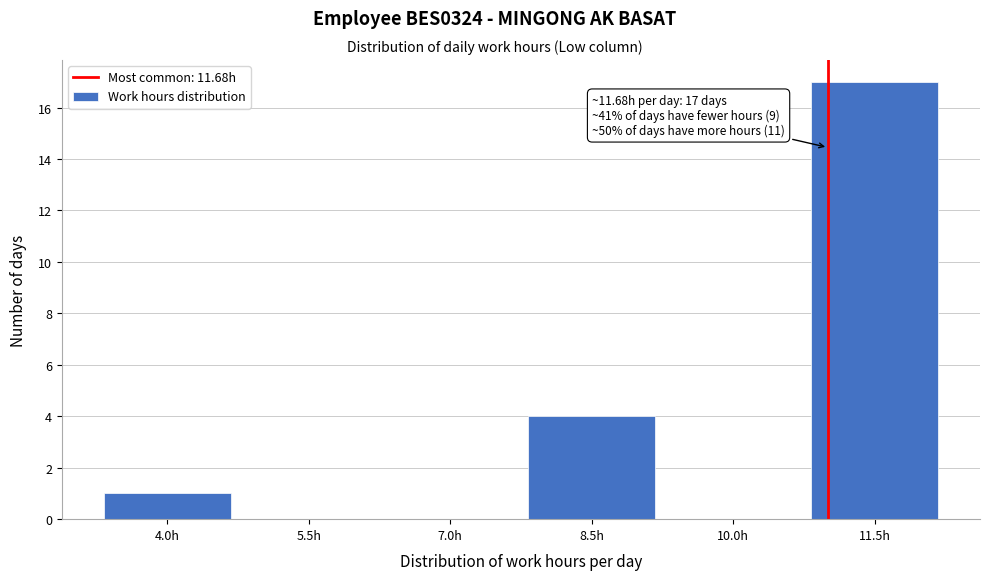

Reading left to right, transcribe all the data shown in this chart.

4.0h=1	5.5h=0	7.0h=0	8.5h=4	10.0h=0	11.5h=17